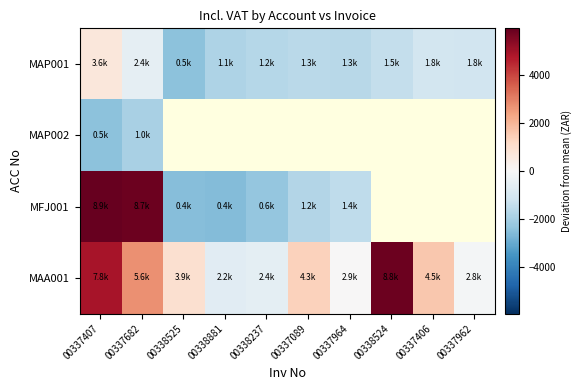

At which label does MAA001 first exceed 1349?

00337407